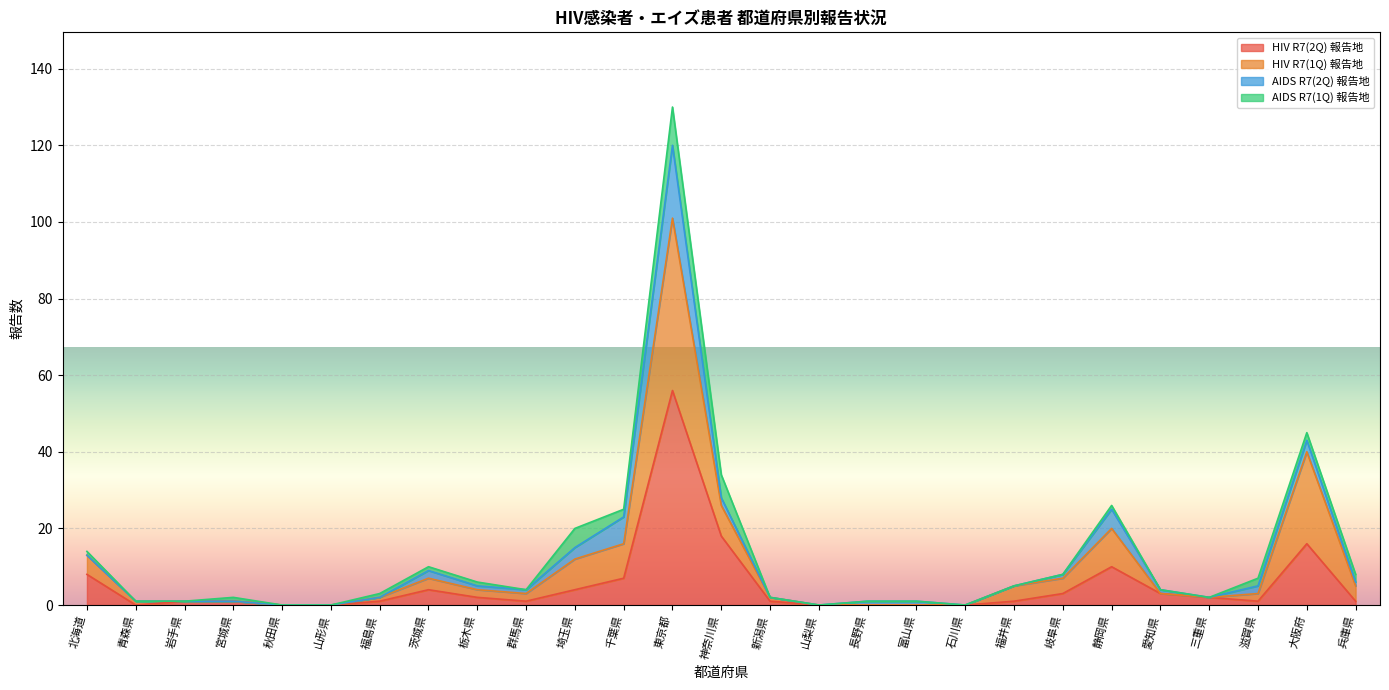

Does the chart display data point markers on the line(s)?

No